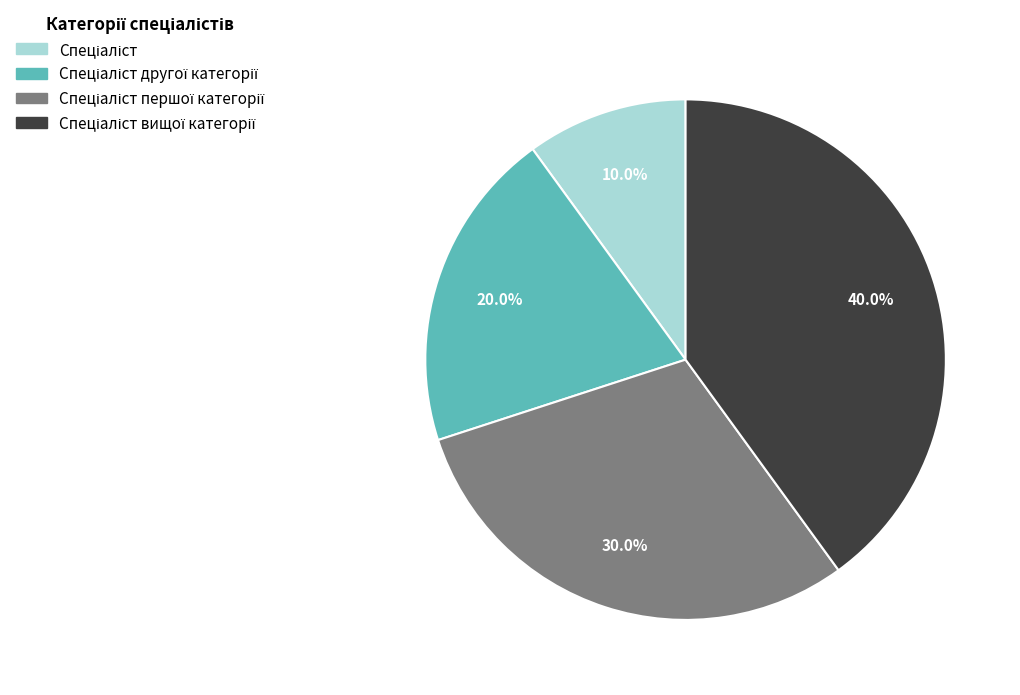

Is there any slice that represents more than half of the pie?

No